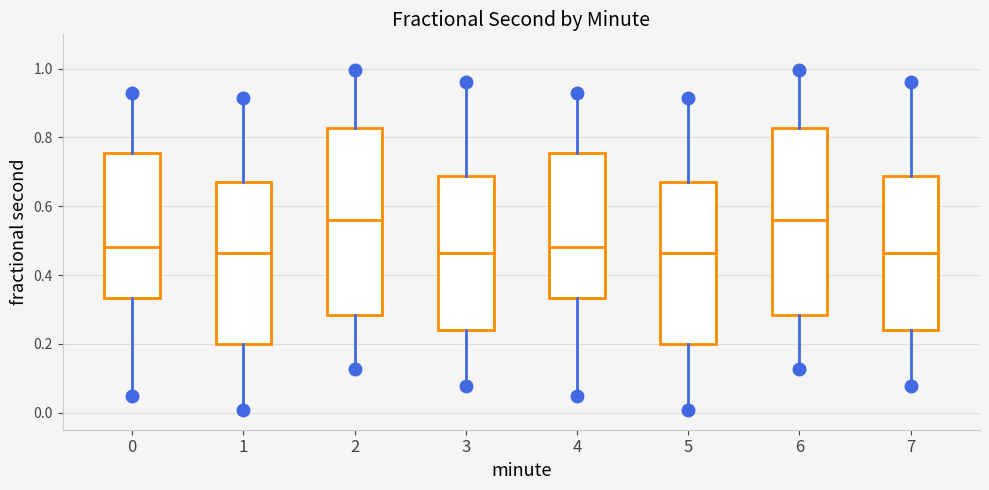

Reading left to right, transcribe this box plot: for each box, give where its median line is, the range the box spans, and where its two whiskers end, as read against the y-axis. The values are not printed on the chart, so give them approximately, as read against the axis.

0: median 0.48, box 0.34 to 0.76, whiskers 0.04 to 0.92
1: median 0.46, box 0.20 to 0.68, whiskers 0.00 to 0.92
2: median 0.56, box 0.28 to 0.82, whiskers 0.12 to 1.00
3: median 0.46, box 0.24 to 0.68, whiskers 0.08 to 0.96
4: median 0.48, box 0.34 to 0.76, whiskers 0.04 to 0.92
5: median 0.46, box 0.20 to 0.68, whiskers 0.00 to 0.92
6: median 0.56, box 0.28 to 0.82, whiskers 0.12 to 1.00
7: median 0.46, box 0.24 to 0.68, whiskers 0.08 to 0.96